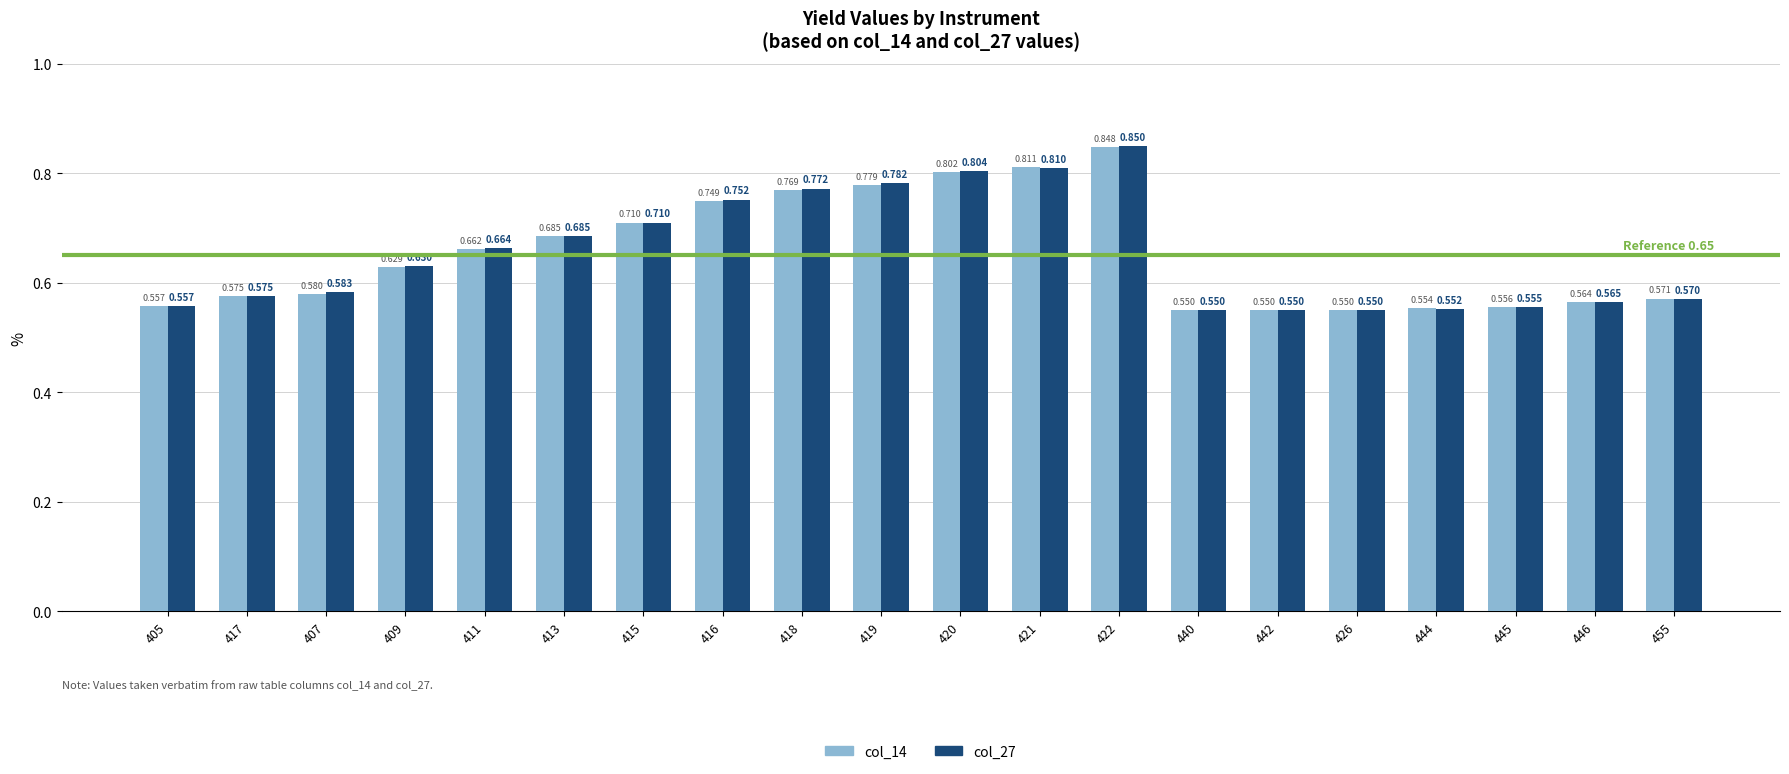

Is the value of col_14 at 417 greater than the value of col_27 at 407?

No